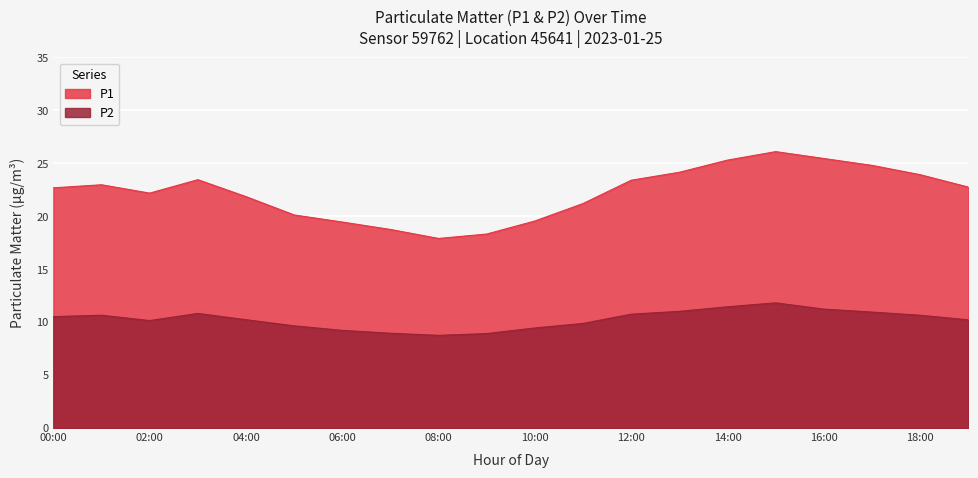

What is the sum of all P1 values?

444.3